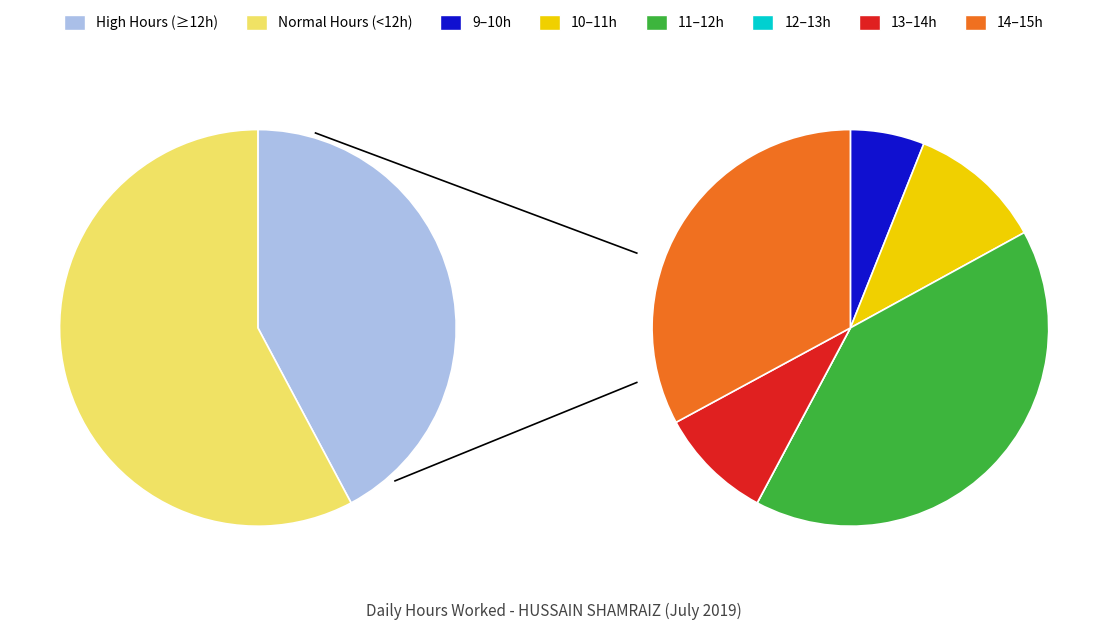

The 18 slice represents 1% of the pie. True or false?

False